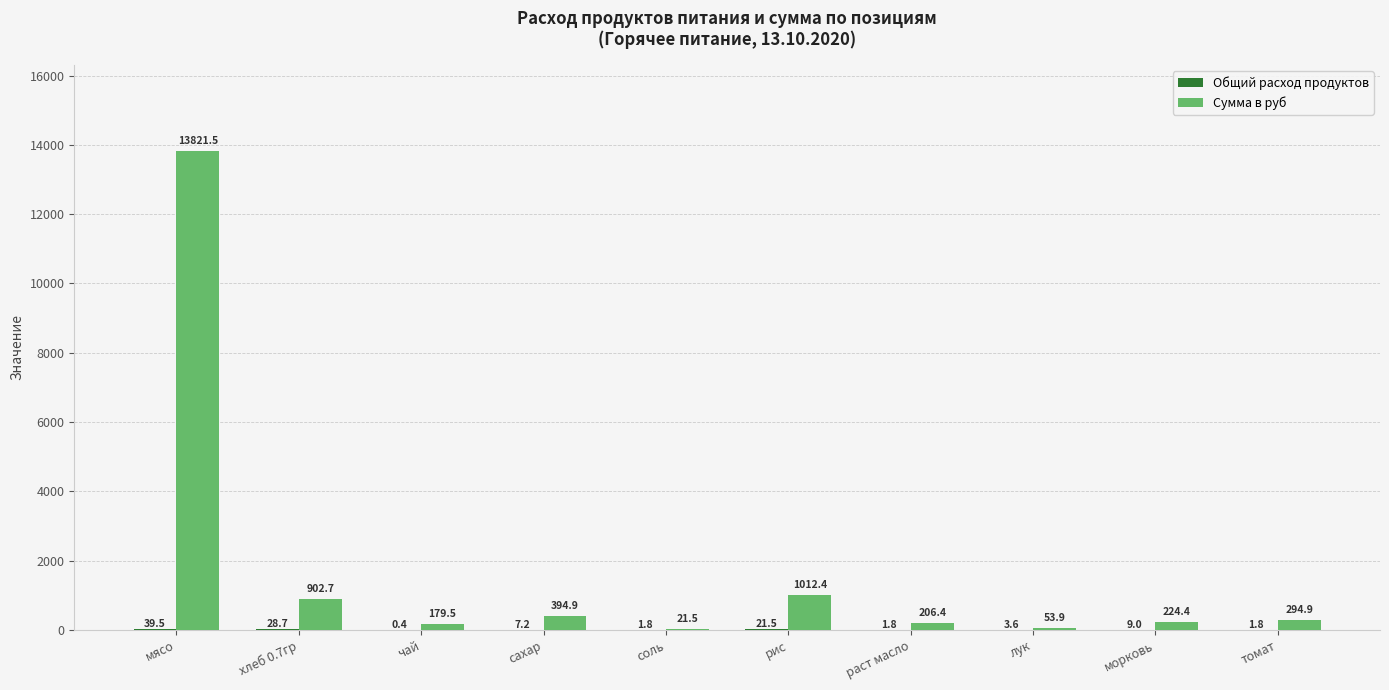

How many categories are shown in the chart?

10